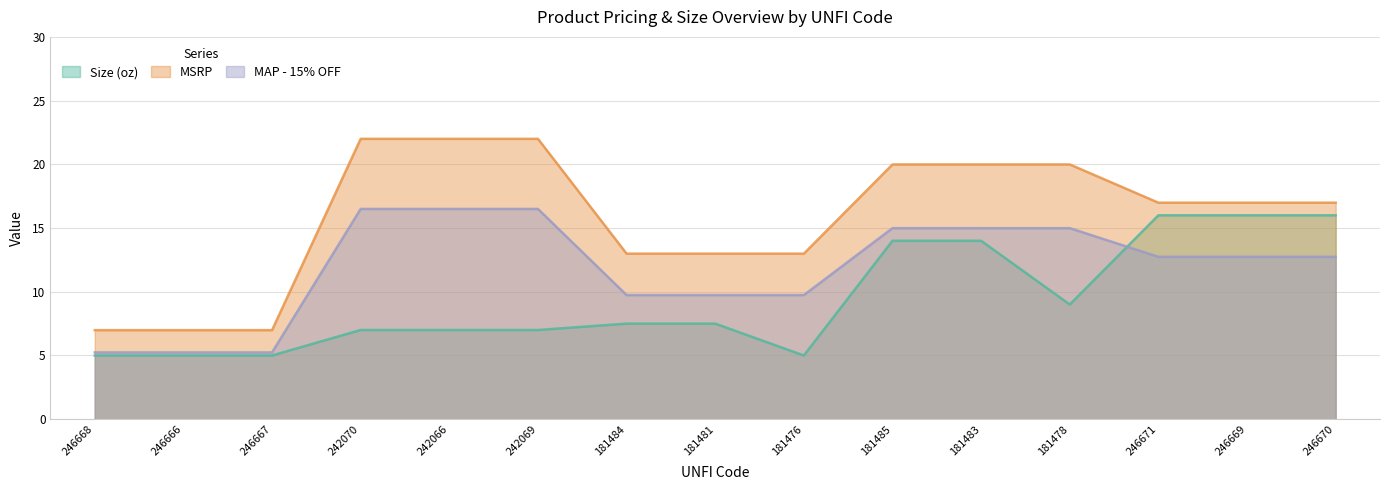

What are all the series names shown in the legend?

Size (oz), MSRP, MAP - 15% OFF